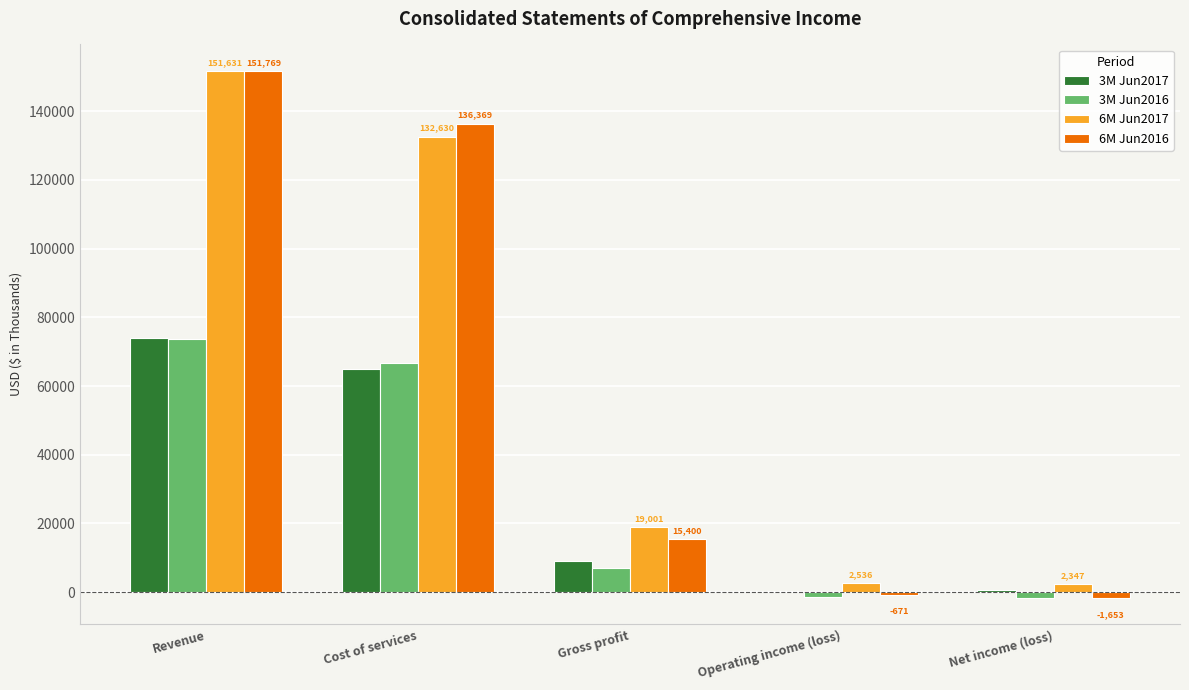

Where does the 6M Jun2016 series first go above 15400?

Revenue